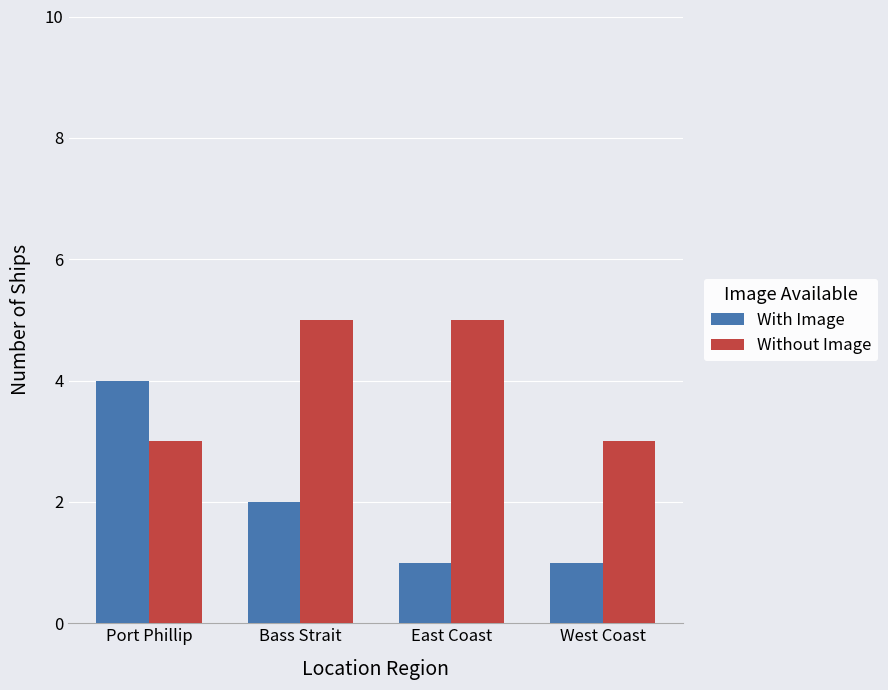

What is the sum of the Without Image values at West Coast and Port Phillip?

6